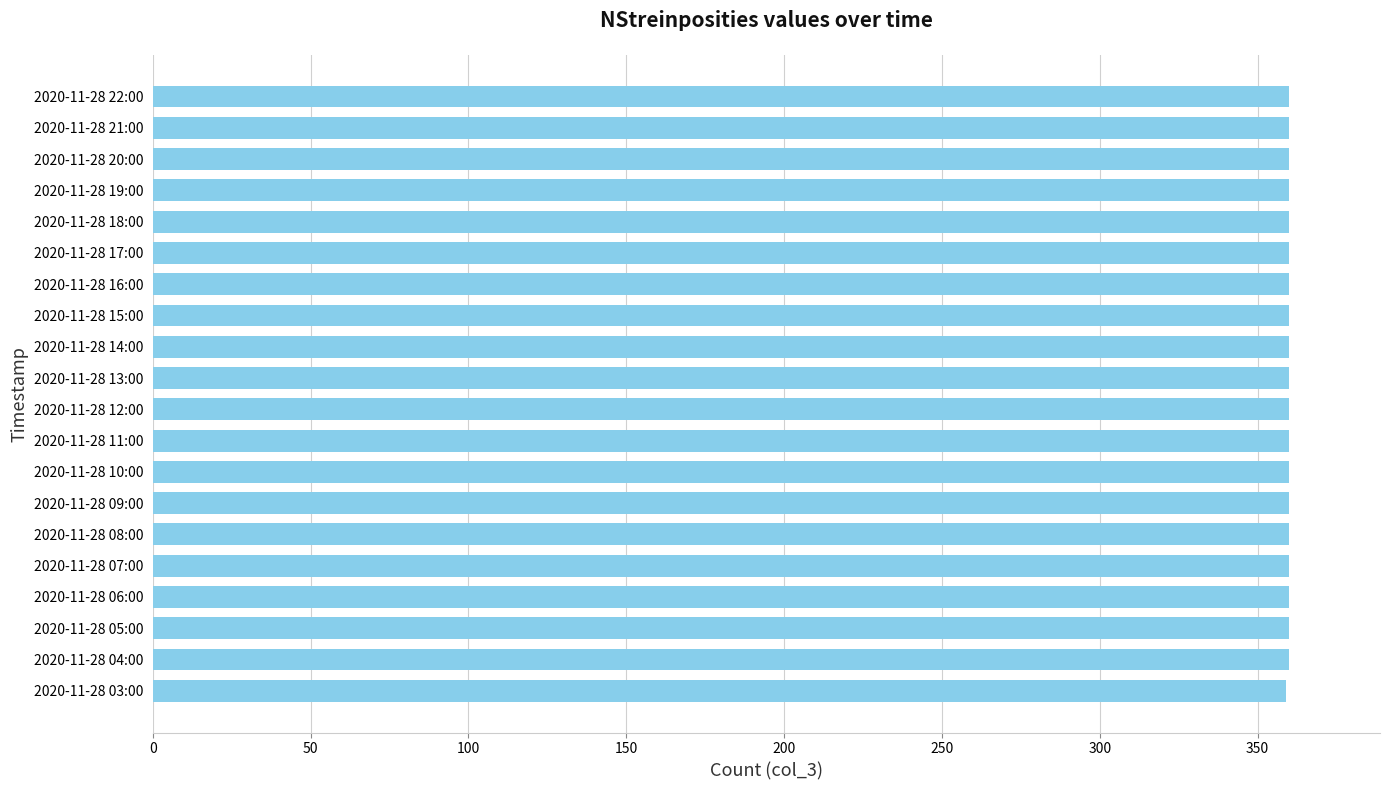

What is the maximum value shown in the chart?

360